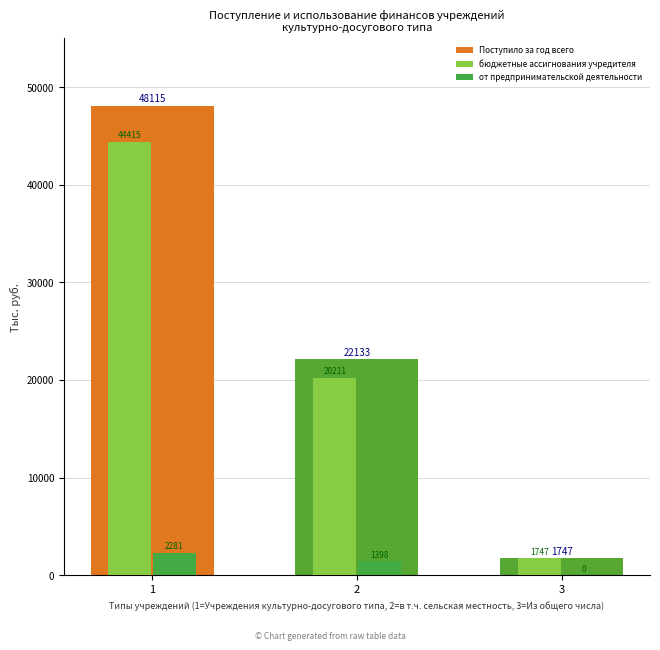

At which label does бюджетные ассигнования учредителя first exceed 20211?

1